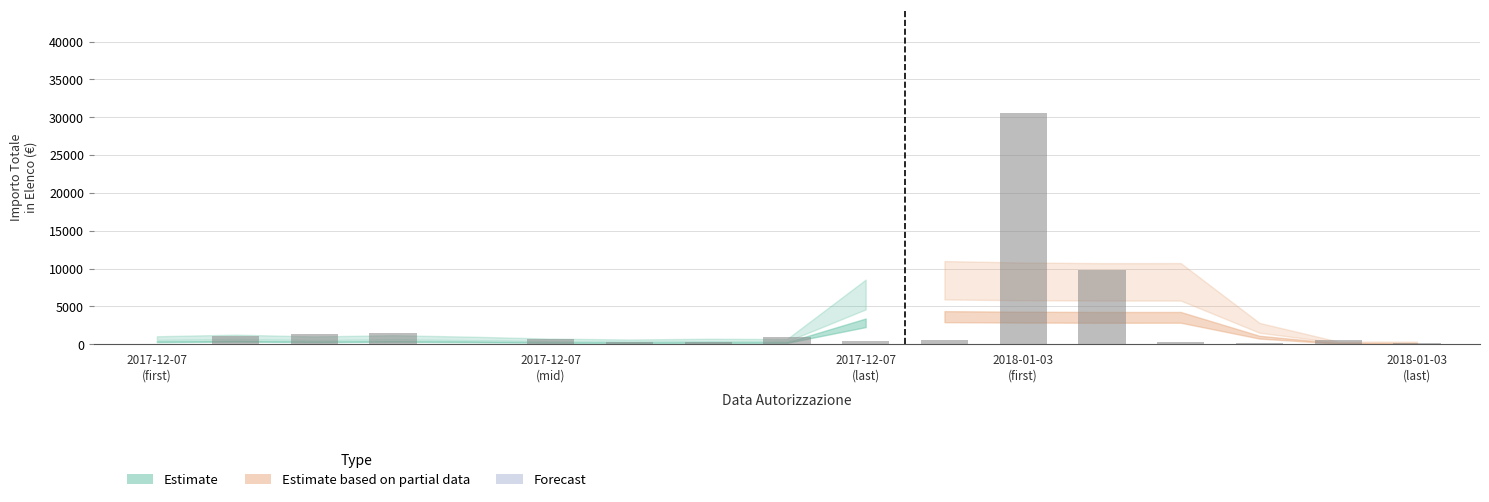

Between 2018-01-03 and 2017-12-07, which is larger?

2018-01-03